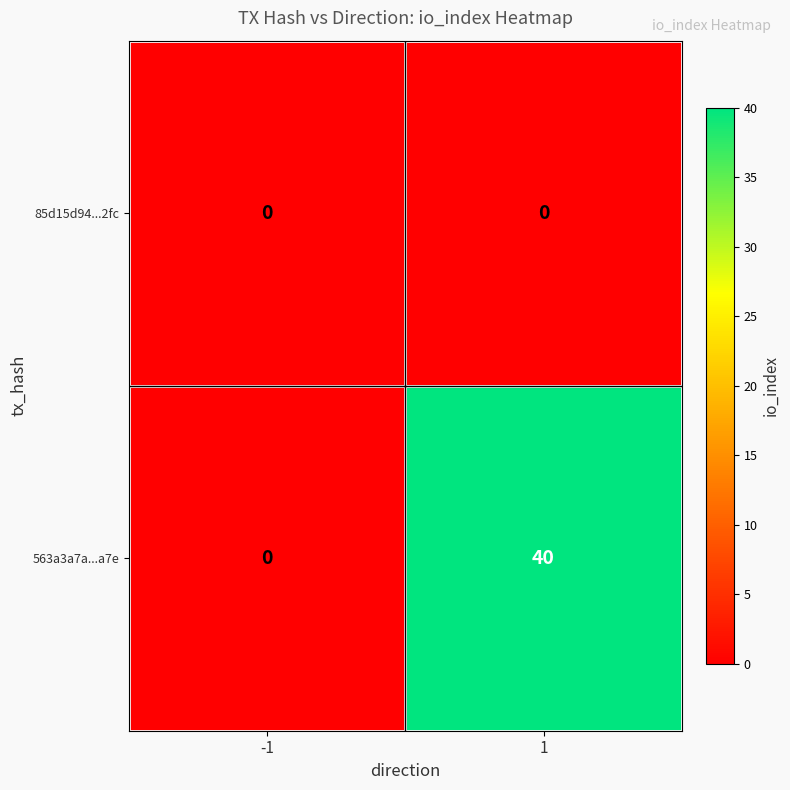

At how many categories does at least one series exceed 24?

1